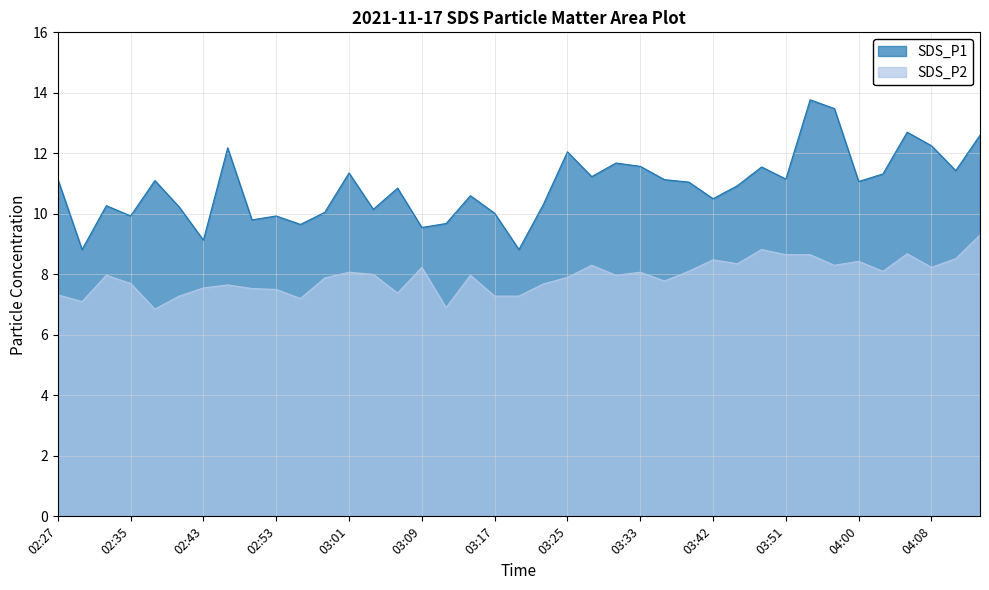

What is the approximate value of SDS_P2 at 03:25?

7.9